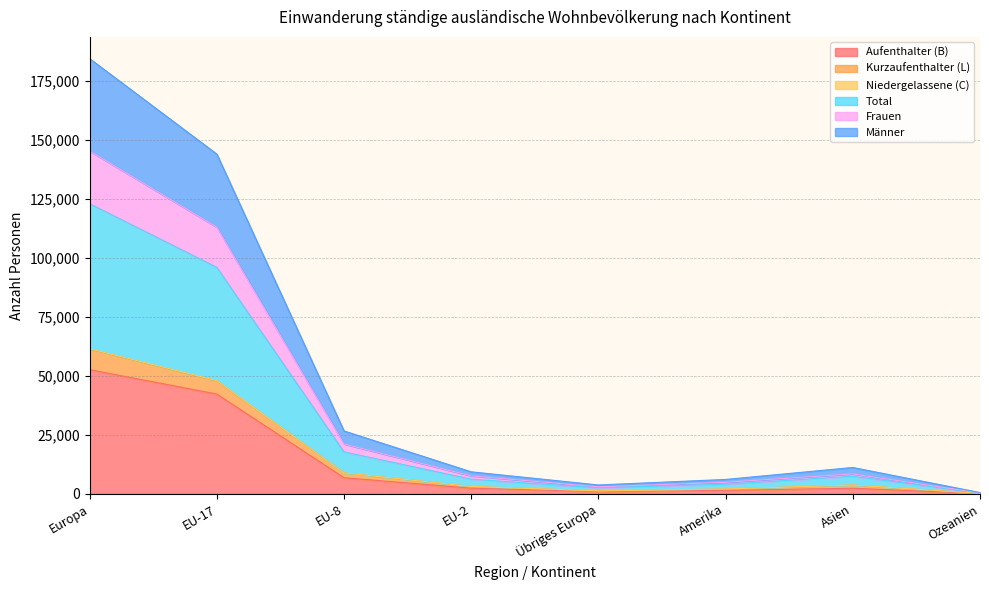

Is it true that Aufenthalter (B) equals 10318 at EU-8?

False